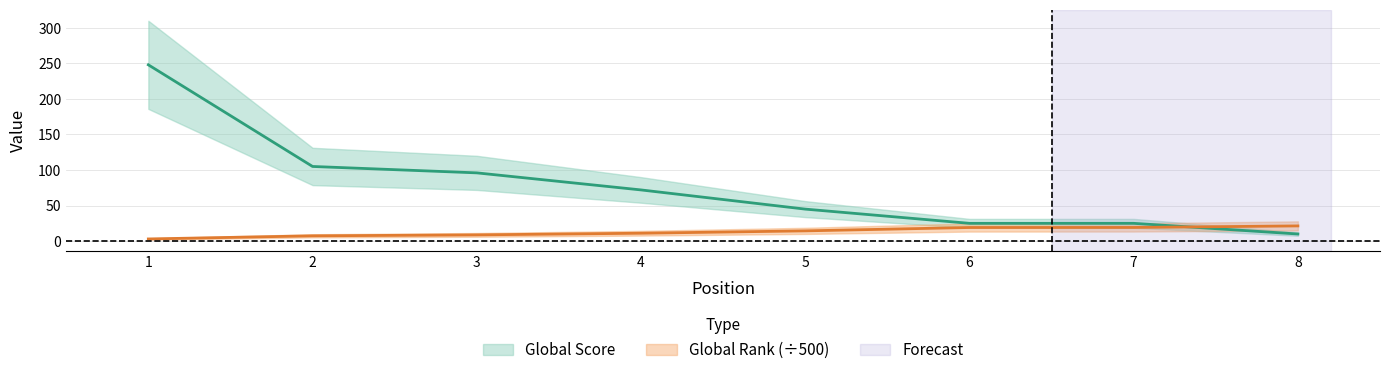

Which category has the lowest value across all series?

1